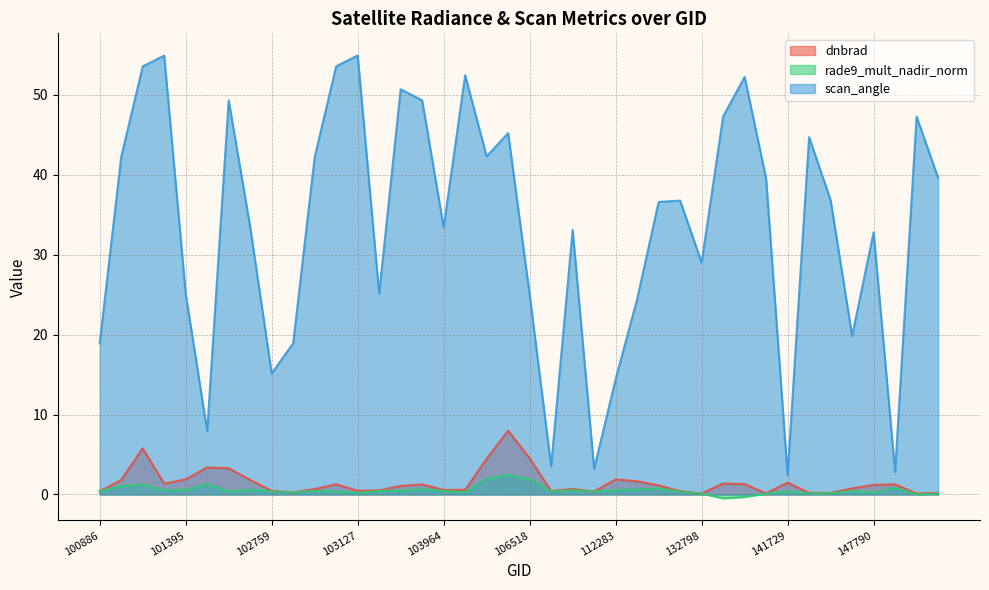

At how many categories does at least one series exceed 8?

35